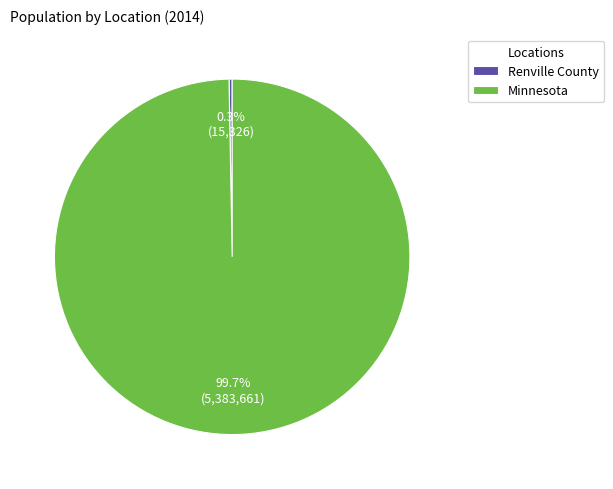

To the nearest percent, what is the difference between the Renville County and Minnesota slice percentages?

99%